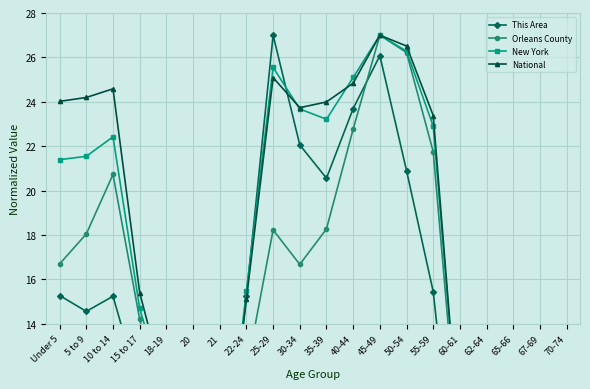

How many lines are shown in the chart?

4